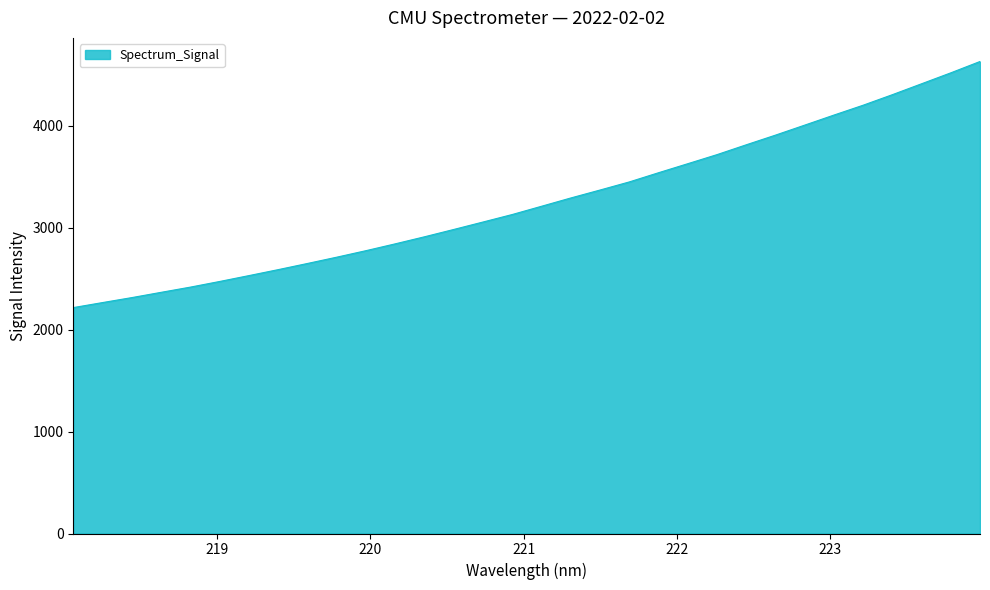

What is the minimum value shown in the chart?

2216.3